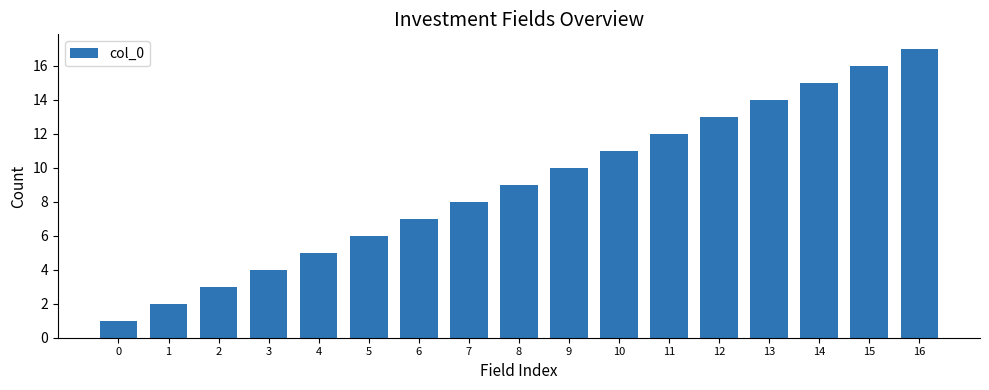

What is the sum of all values?

153